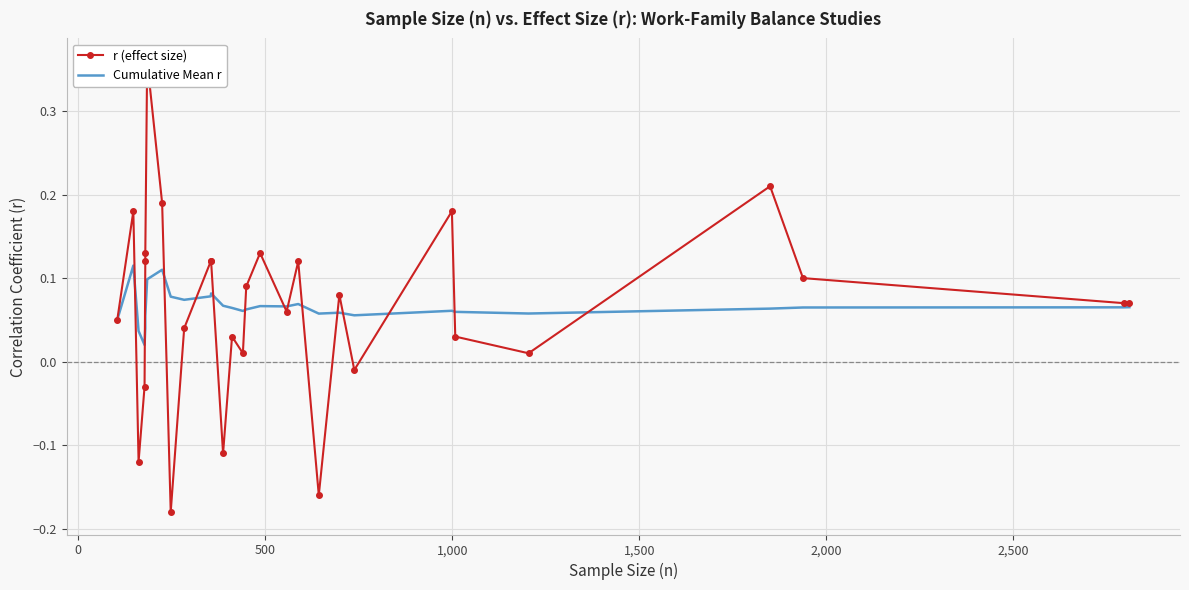

At how many categories does at least one series exceed 0?

29